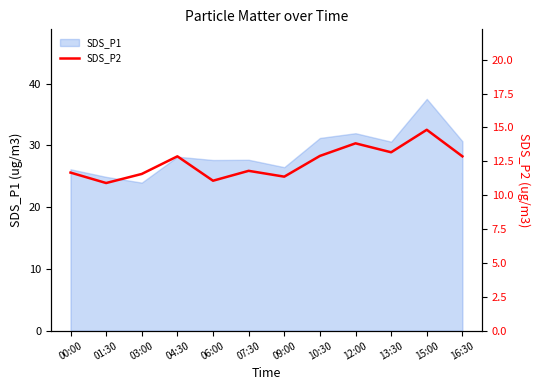

At which category does the chart reach its peak across all series?

15:00